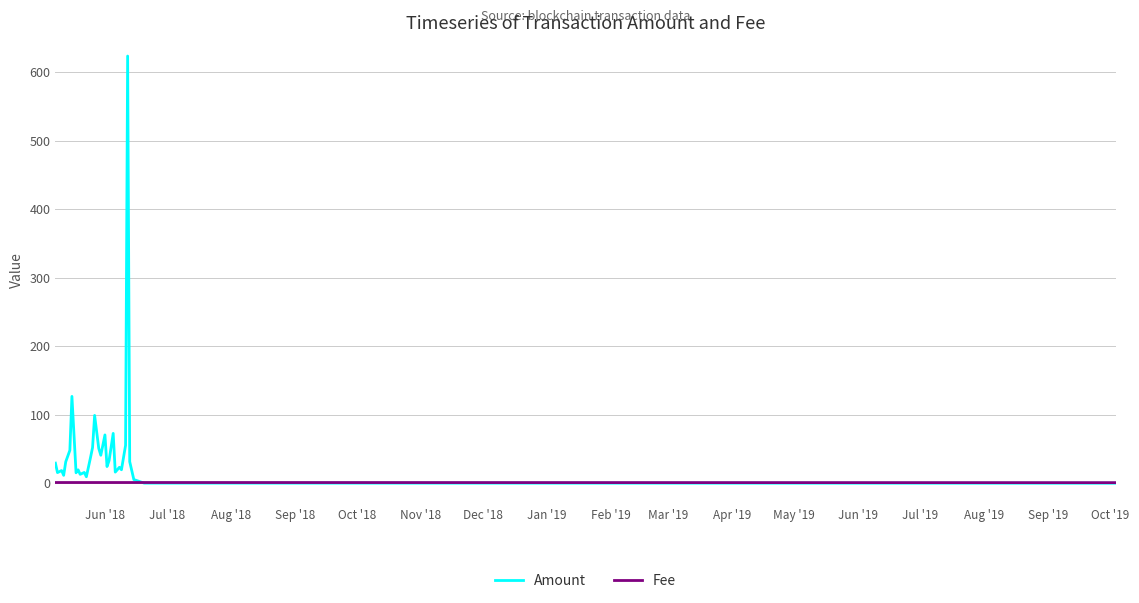

List the series in order of their peak value, highest first.

Amount, Fee